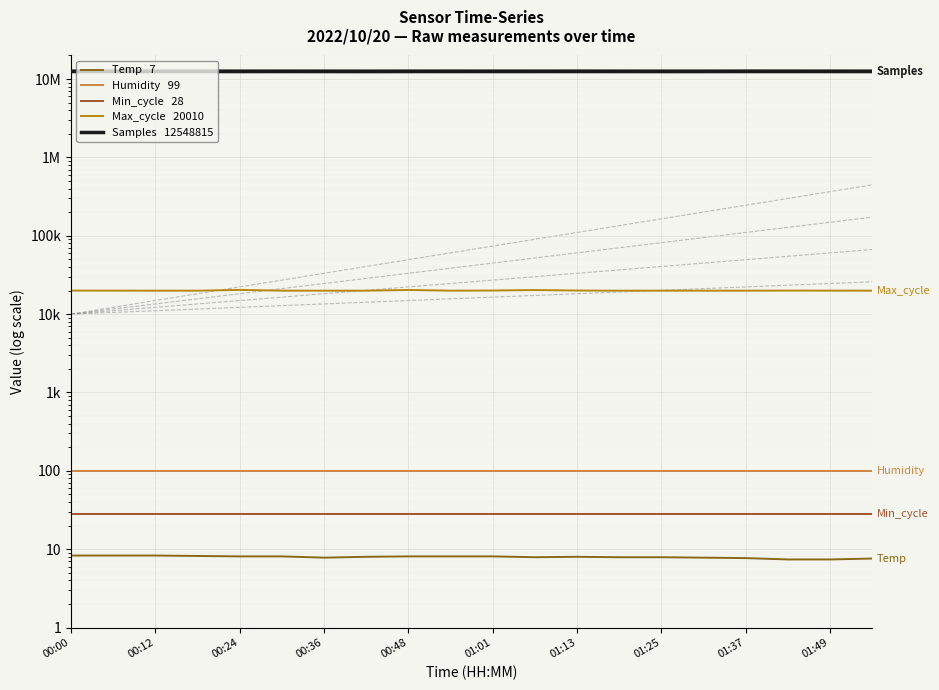

Is it true that Min_cycle equals 28.0 at 00:12?

True